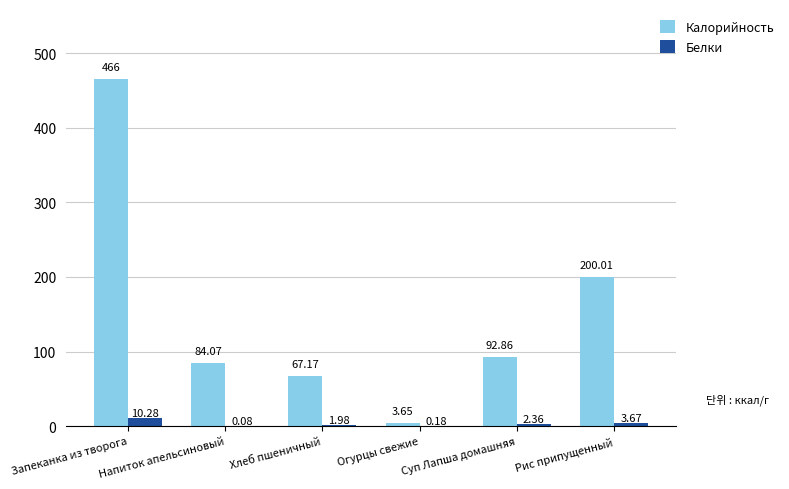

Where is Белки nearest to the value 5?

Рис припущенный